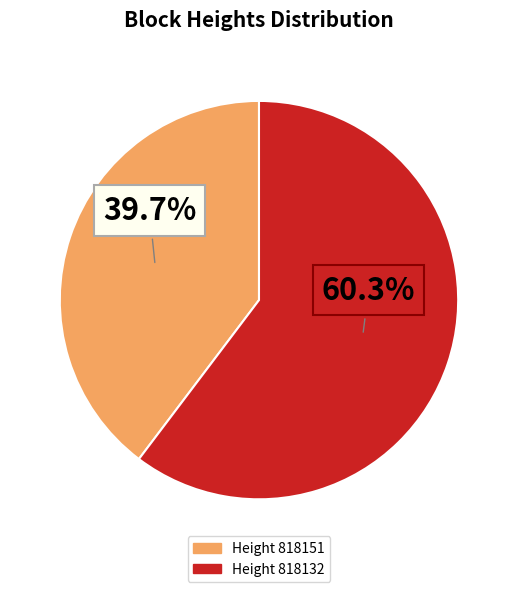

Does any single category account for the majority?

Yes